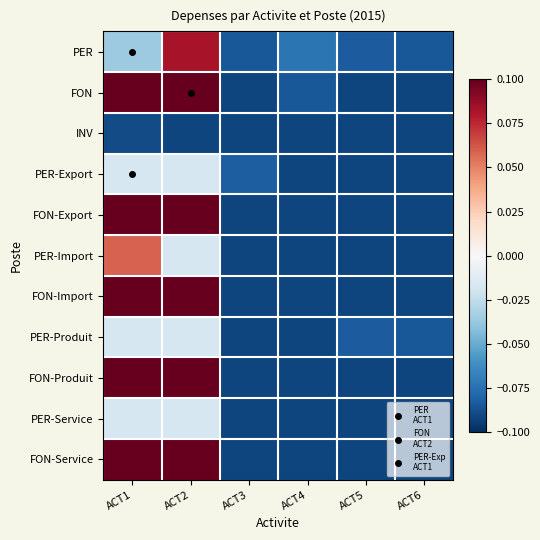

Which label corresponds to the largest value in the chart?

ACT2